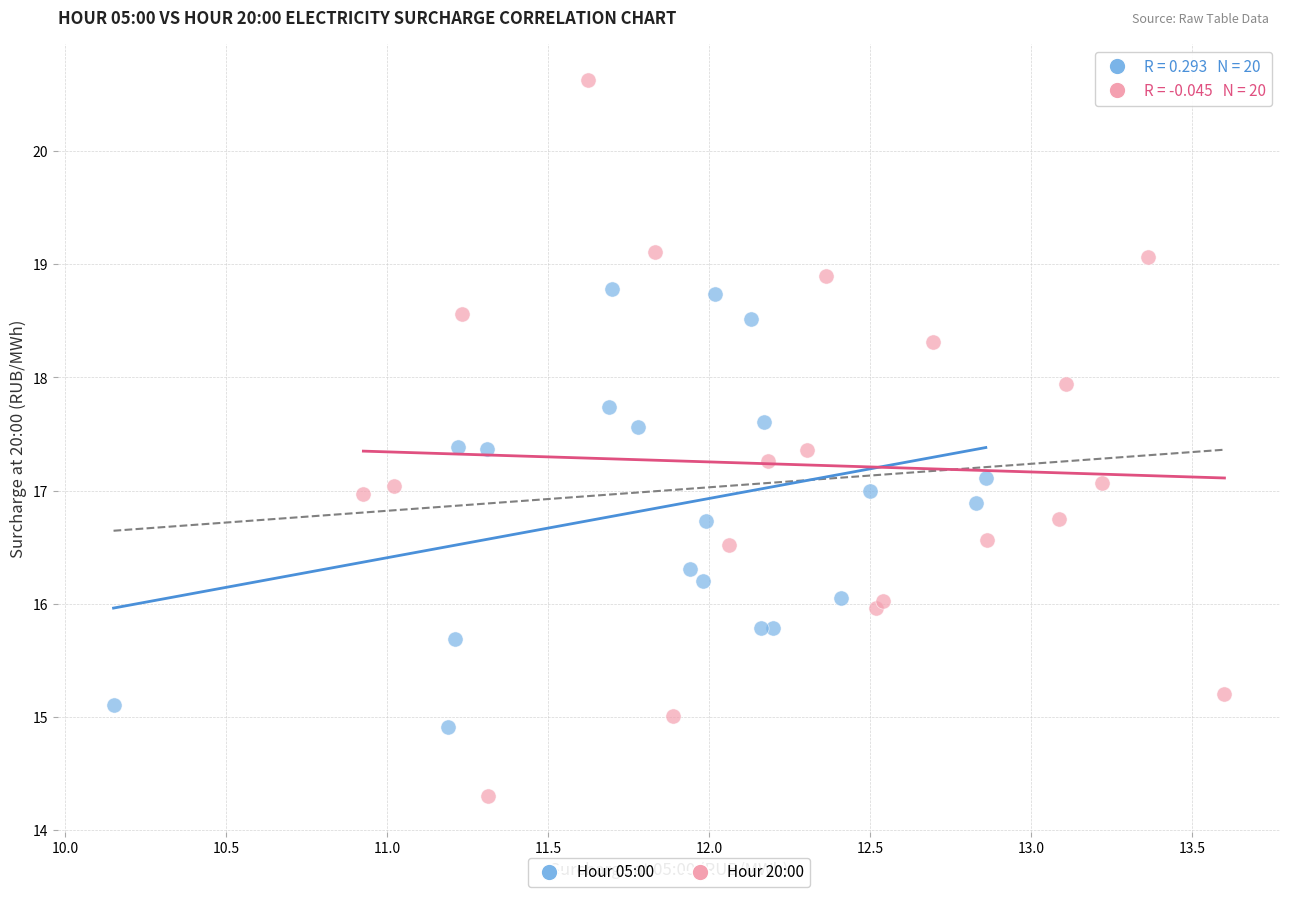

Which series reaches the minimum Y coordinate?

Hour 20:00